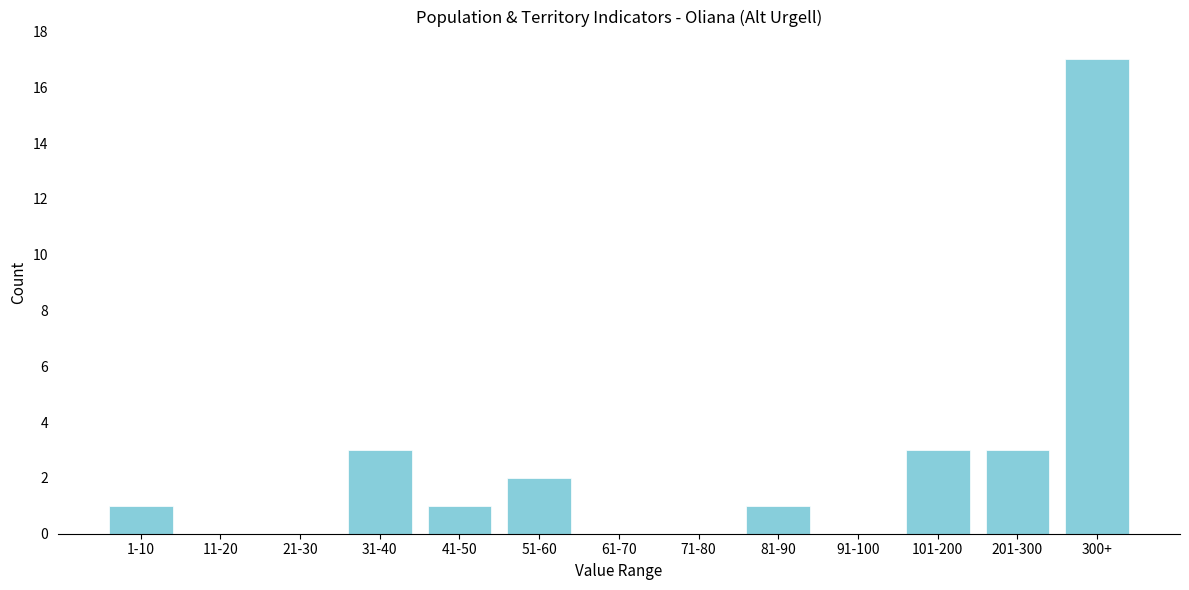

Reading left to right, list all the values displayed in this chart.

1-10=1	11-20=0	21-30=0	31-40=3	41-50=1	51-60=2	61-70=0	71-80=0	81-90=1	91-100=0	101-200=3	201-300=3	300+=17